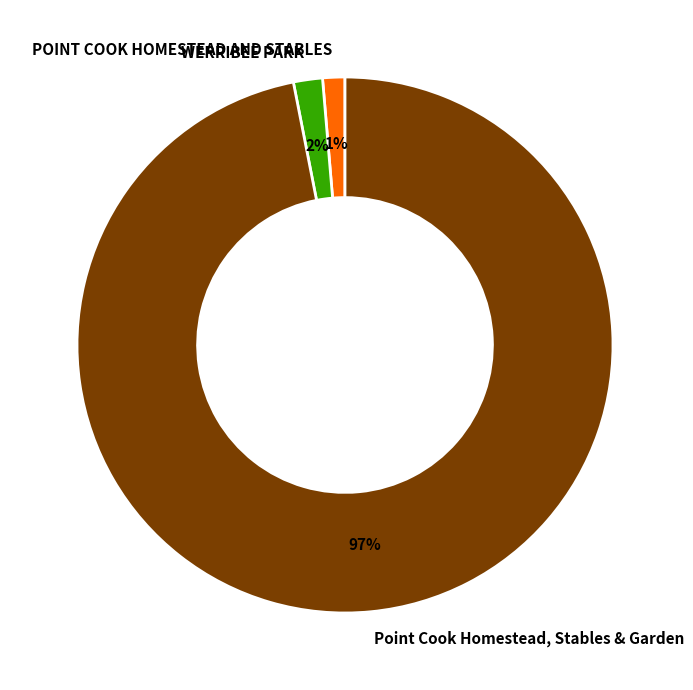

True or false: POINT COOK HOMESTEAD AND STABLES accounts for 1% of the total.

True